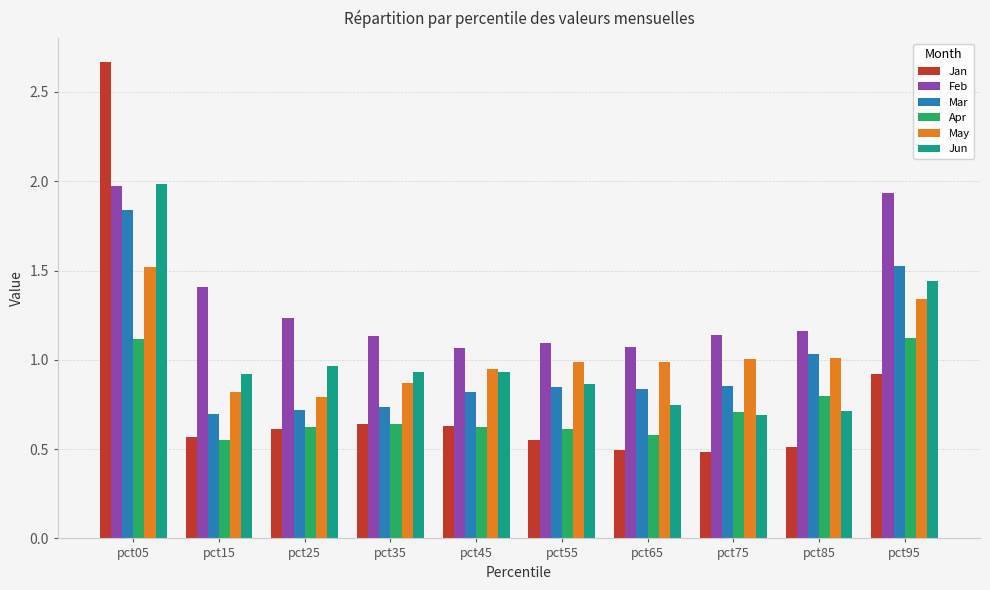

What are all the series names shown in the legend?

Jan, Feb, Mar, Apr, May, Jun